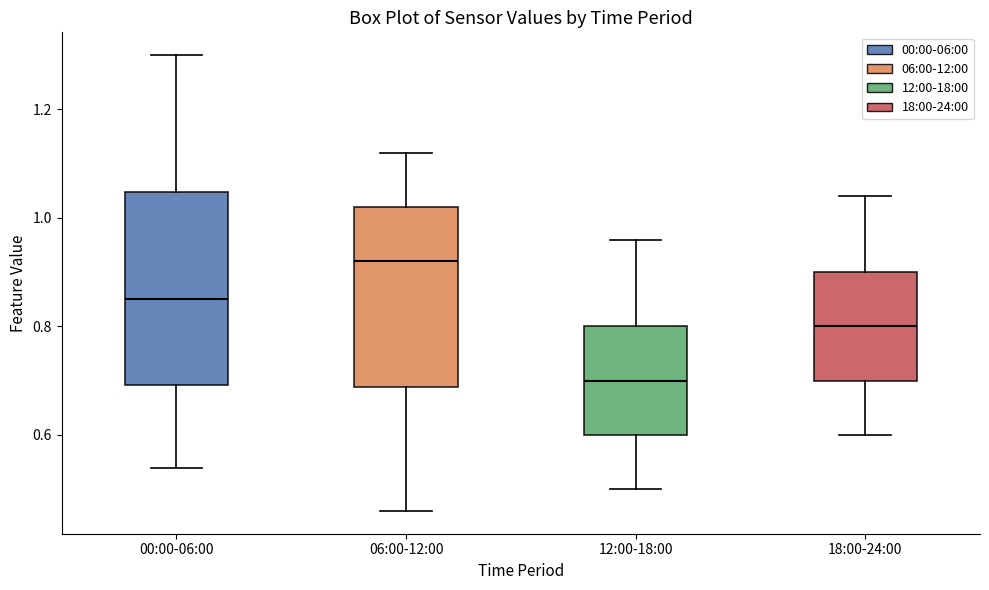

Where is the lower edge of the box for 00:00-06:00 on the y-axis? The values are not printed on the chart, so give them approximately, as read against the axis.

0.70